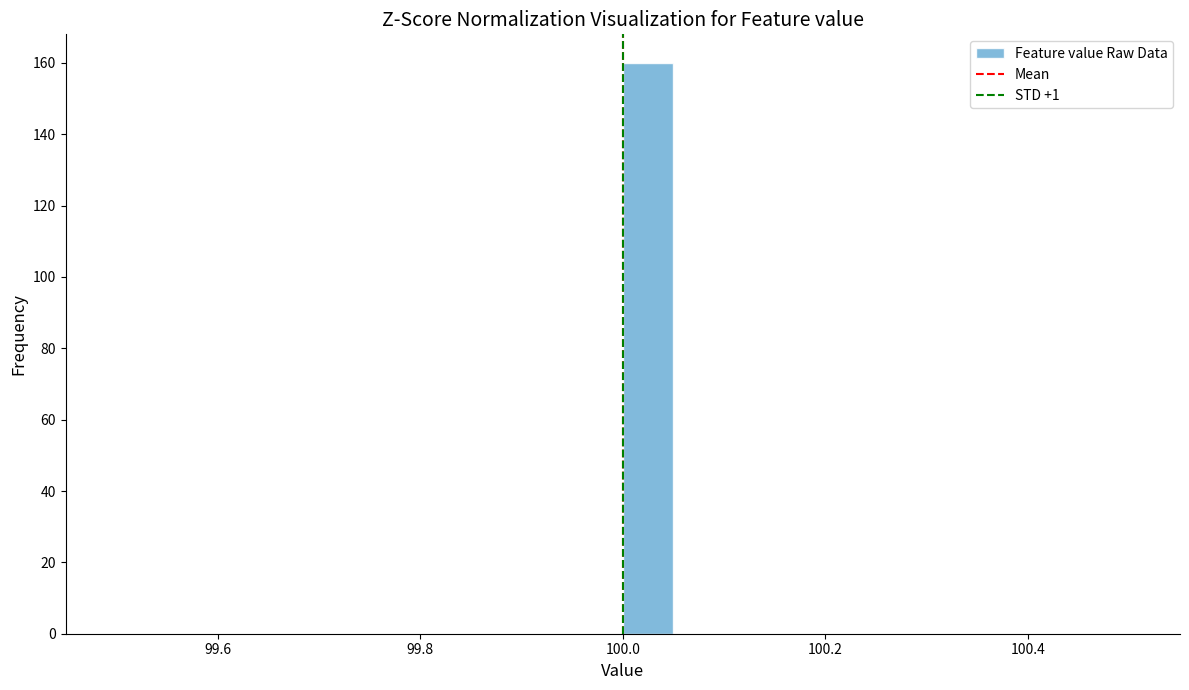

Around what value on the x-axis is the tallest bar? Give the approximate position of its centre, as read against the axis.

100.02